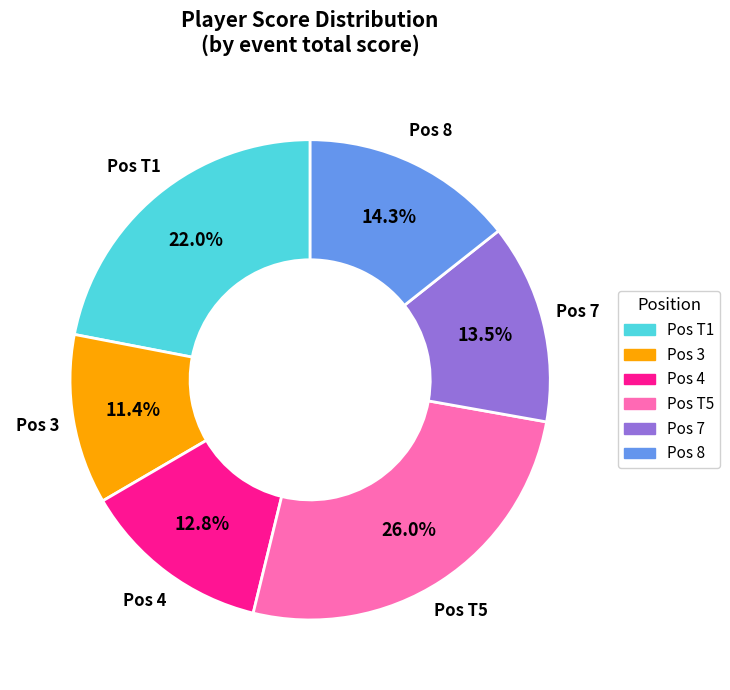

Is there any slice that represents more than half of the pie?

No